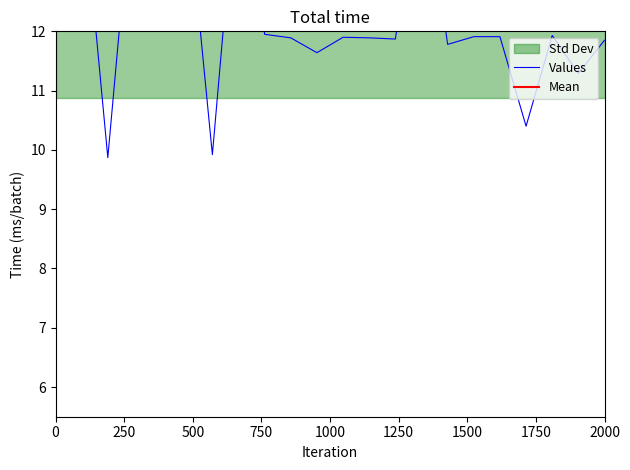

How many values exceed 11?

19